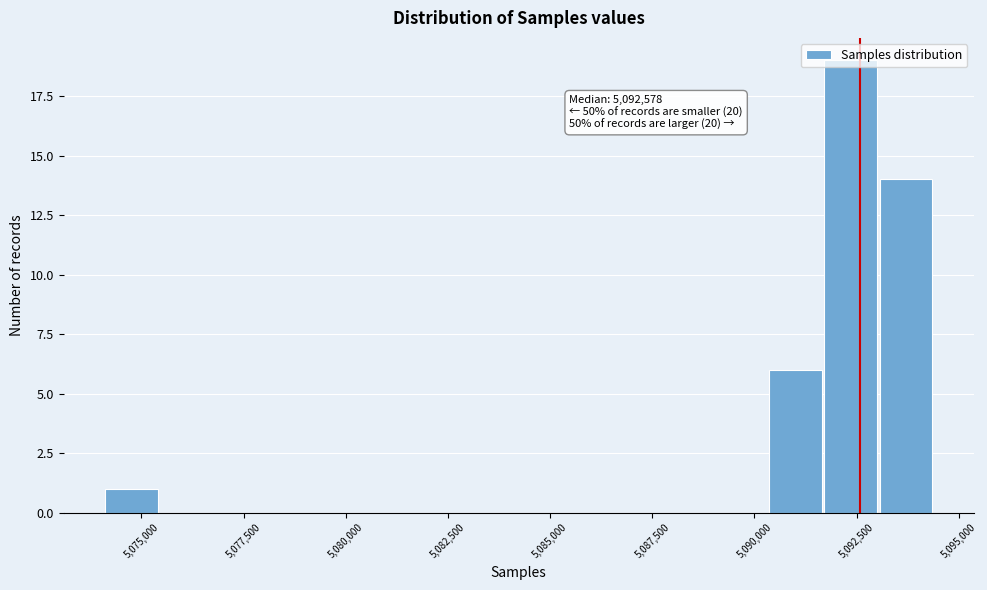

Around what value on the x-axis is the tallest bar? Give the approximate position of its centre, as read against the axis.

5092500